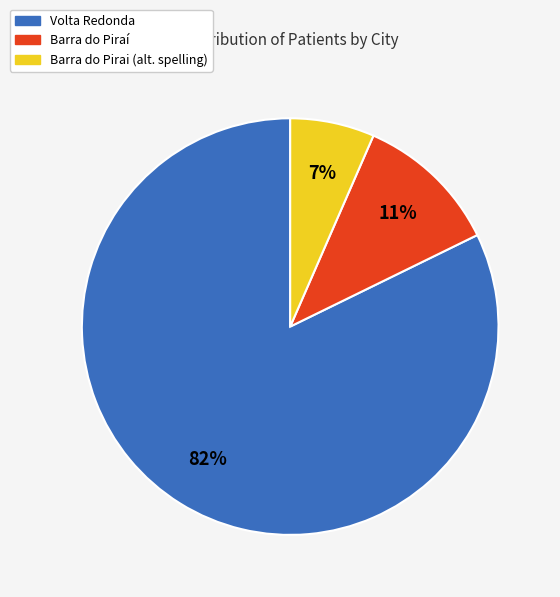

Count the number of slices in the pie.

3